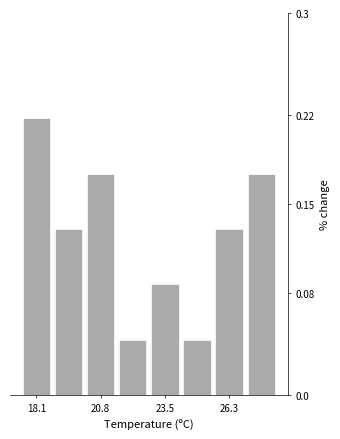

Around what value on the x-axis is the tallest bar? Give the approximate position of its centre, as read against the axis.

18.0